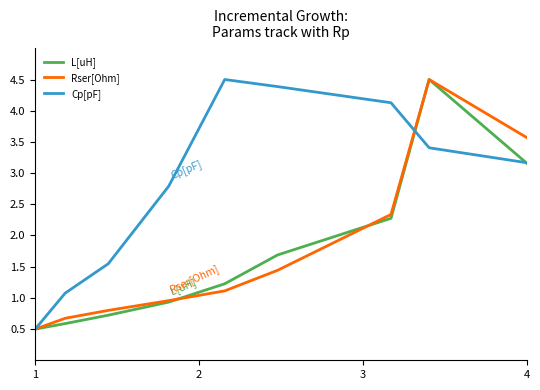

Which series has the largest total across all categories?

Cp[pF]